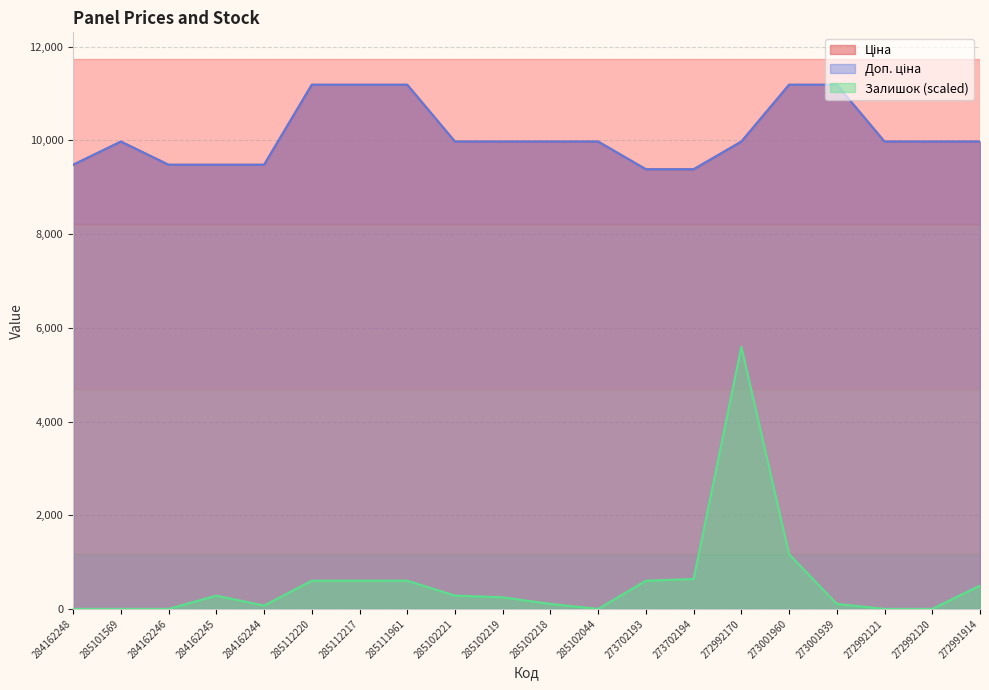

True or false: Залишок has a value of 45.0 at 273001939.

False